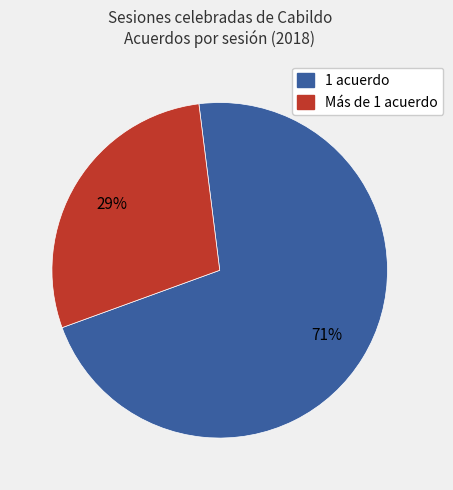

Does any single category account for the majority?

Yes